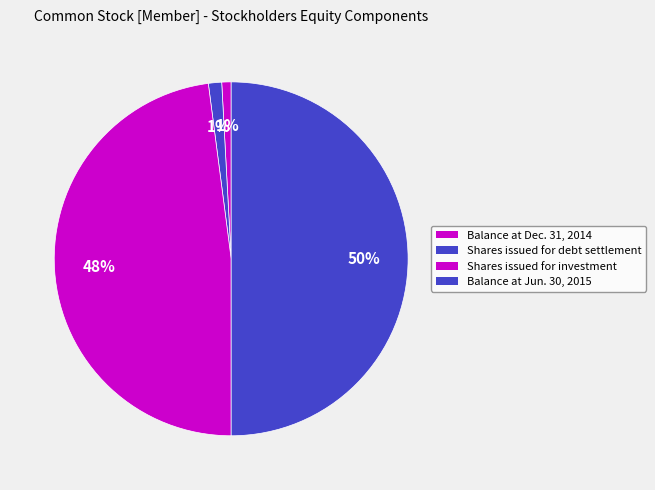

Is there a majority slice in this chart?

No